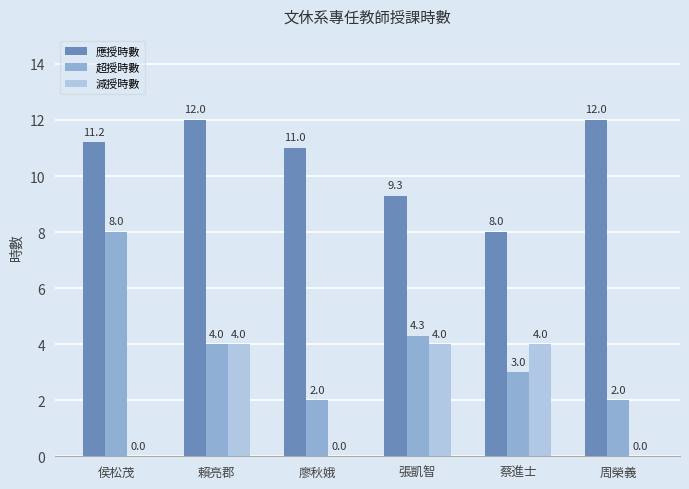

Reading right to left, what are all the values shown in this chart?

應授時數: 12.0	8.0	9.3	11.0	12.0	11.2
超授時數: 2.0	3.0	4.3	2.0	4.0	8.0
減授時數: 0.0	4.0	4.0	0.0	4.0	0.0